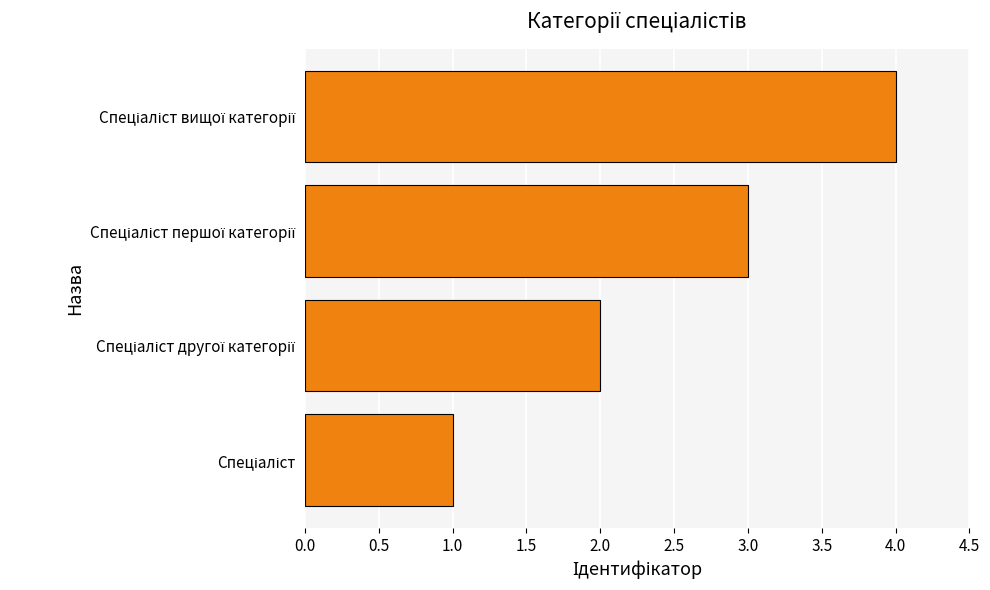

What is the maximum value shown in the chart?

4